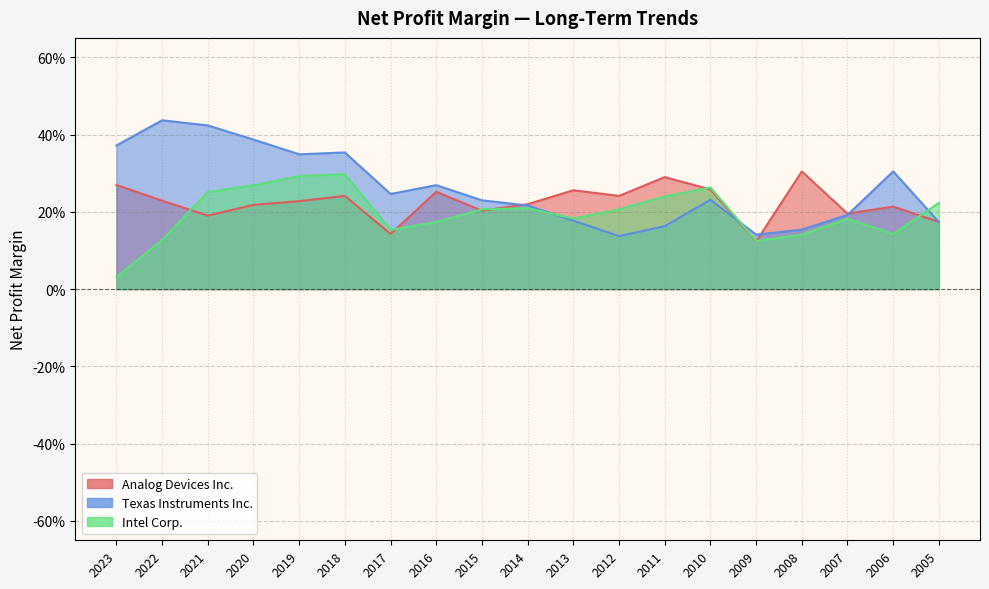

Between 2015 and 2011, which is larger?

2011